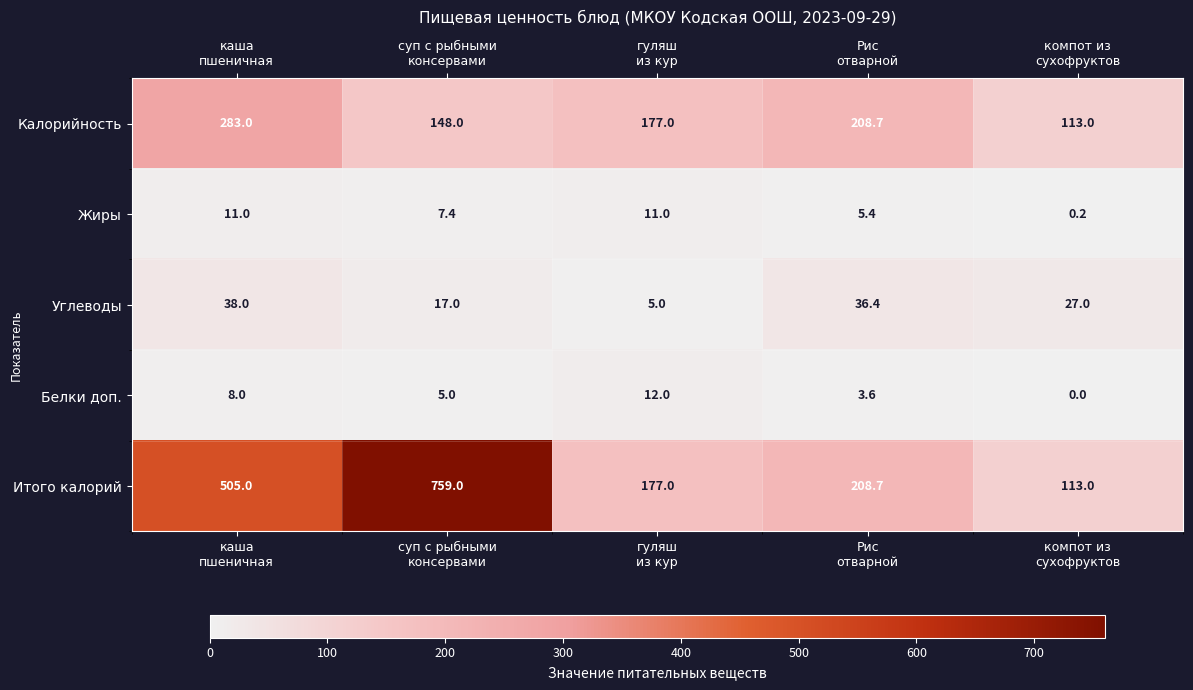

List the series in order of their peak value, highest first.

Итого калорий, Калорийность, Углеводы, Белки доп., Жиры